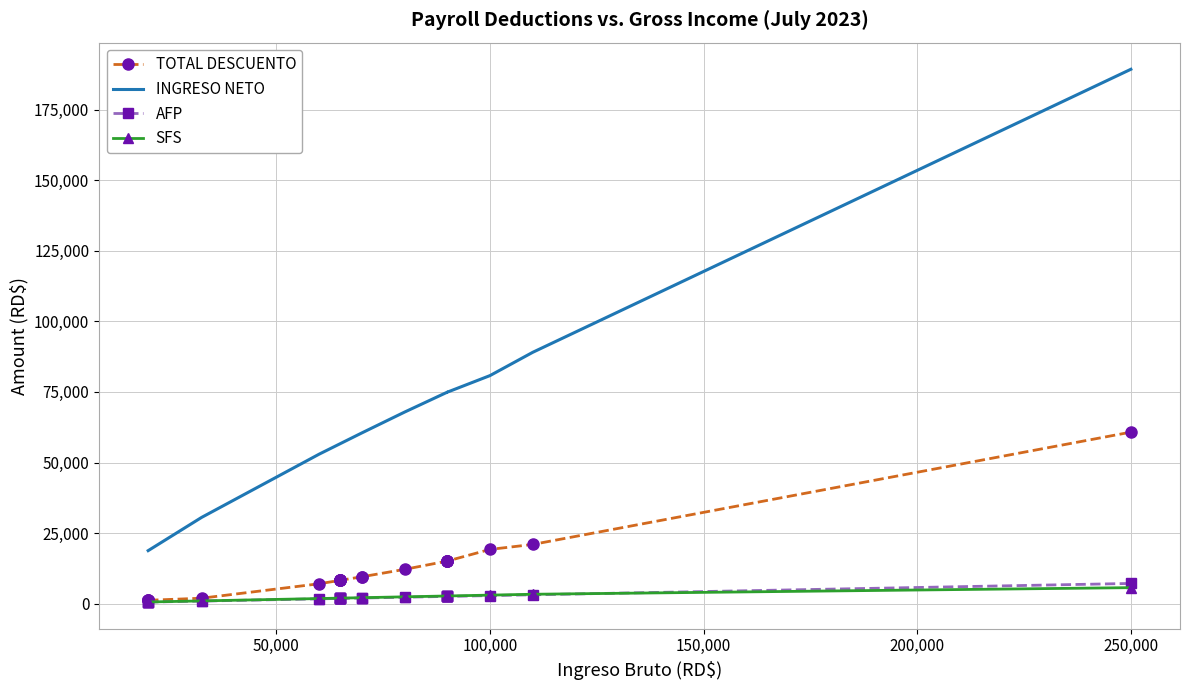

How many lines are shown in the chart?

4